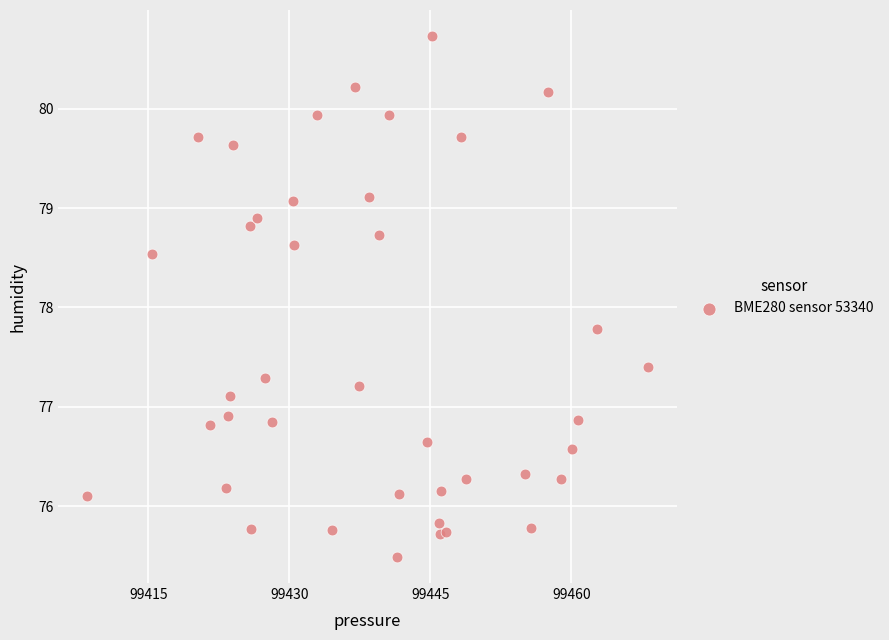

What is the range of Y values (max minus min)?

5.2